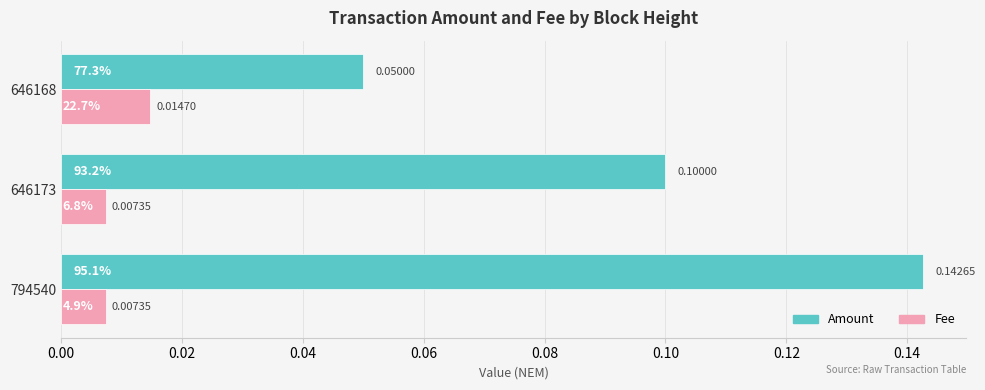

List the series in order of their overall mean, highest first.

Amount, Fee